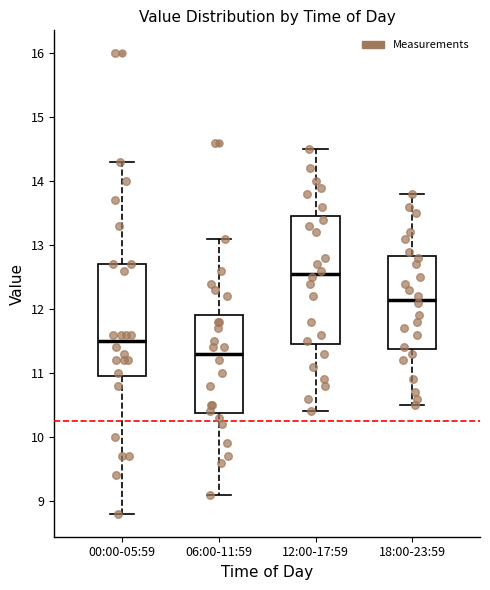

Where is the lower edge of the box for 06:00-11:59 on the y-axis? The values are not printed on the chart, so give them approximately, as read against the axis.

10.4